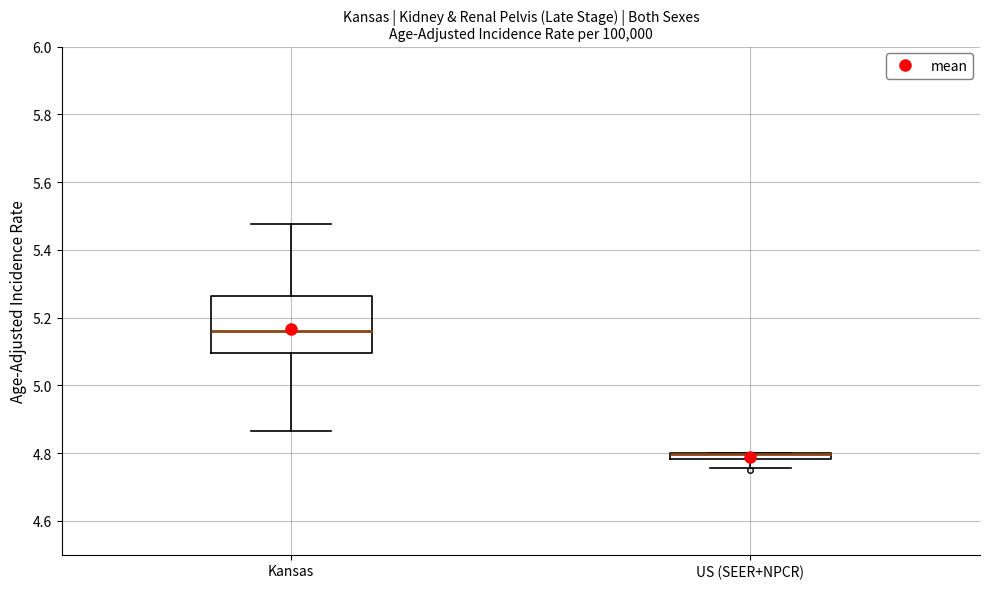

Where does the lower whisker of the box for US (SEER+NPCR) end on the y-axis? The values are not printed on the chart, so give them approximately, as read against the axis.

4.76